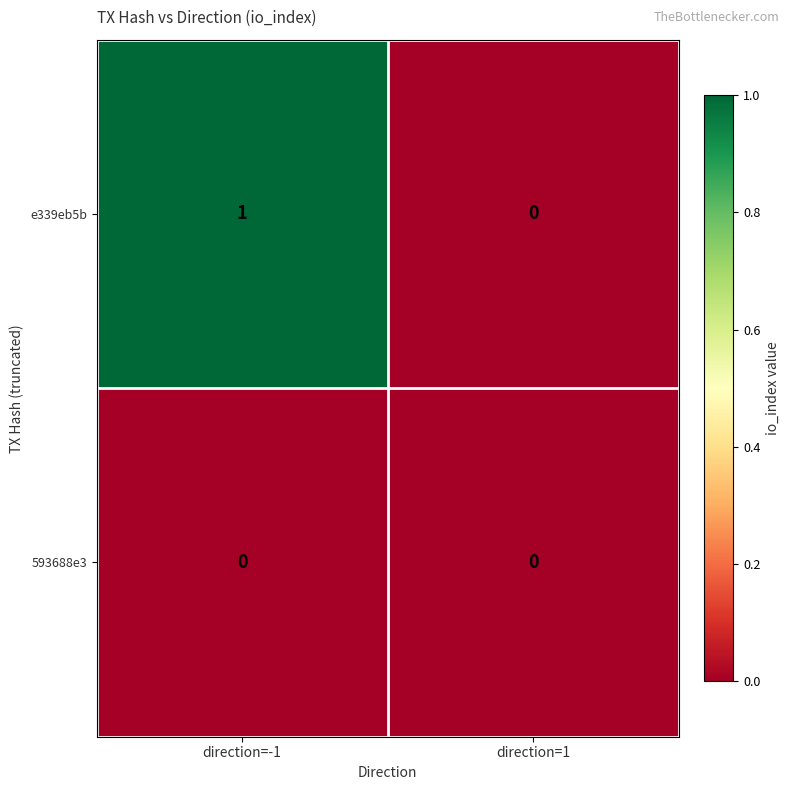

List the series in order of their overall mean, lowest first.

593688e3, e339eb5b